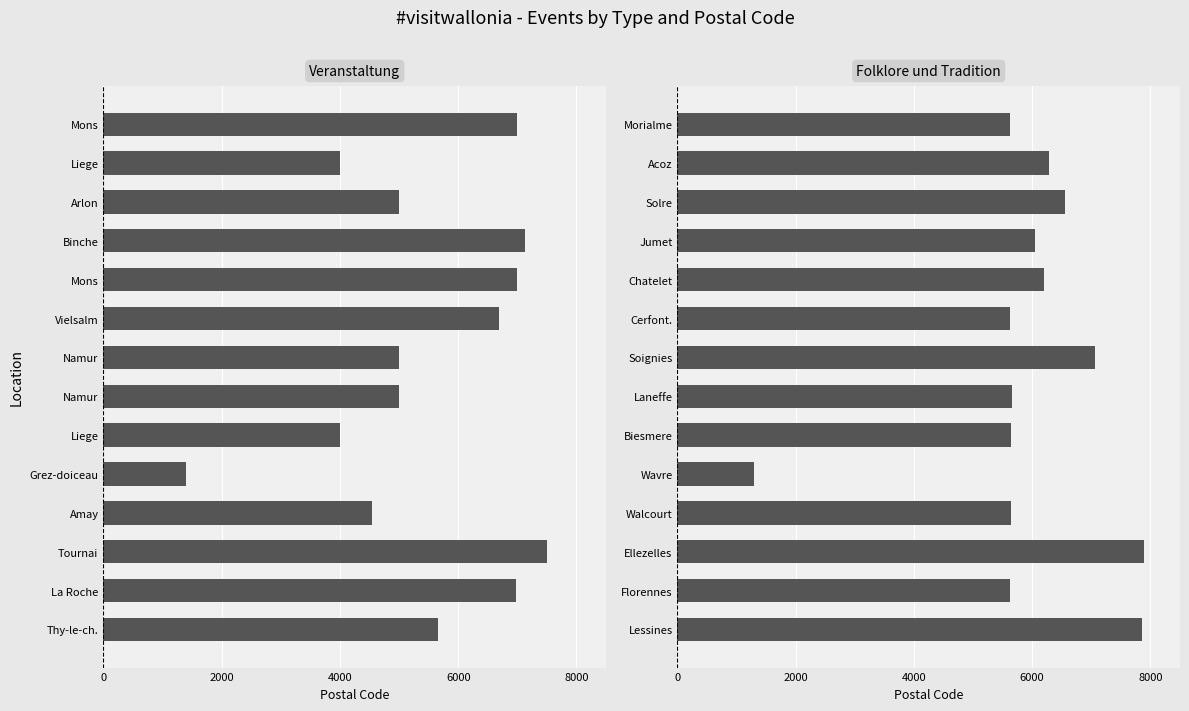

What is the value of the Folklore und Tradition bar at the 2nd from the left?

6280